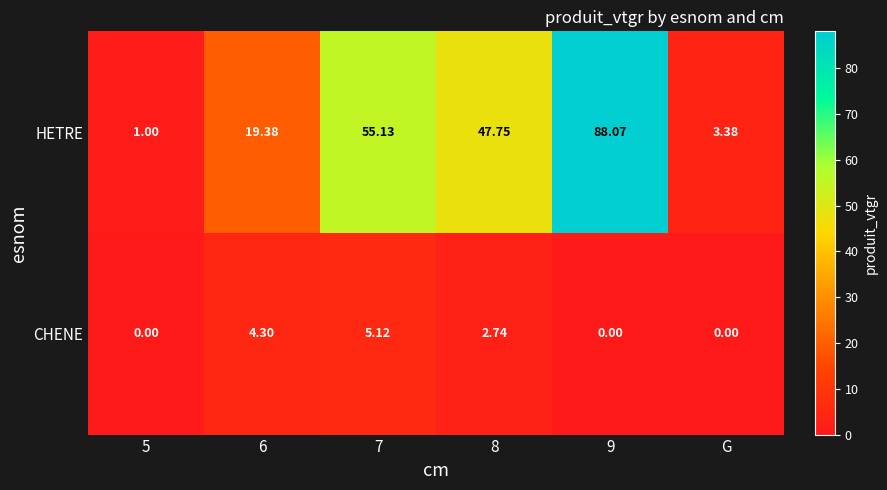

Which series has the largest total across all categories?

HETRE